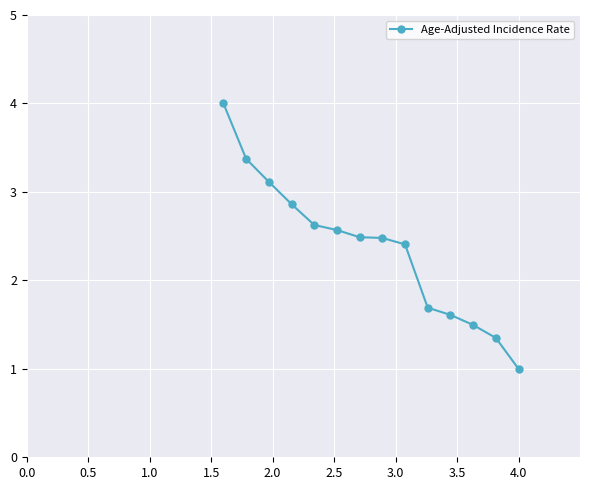

What is the difference between the maximum and minimum values?

3.0